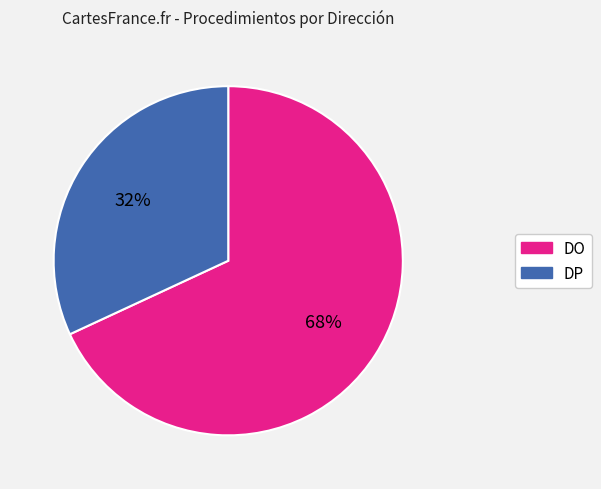

Does any single category account for the majority?

Yes